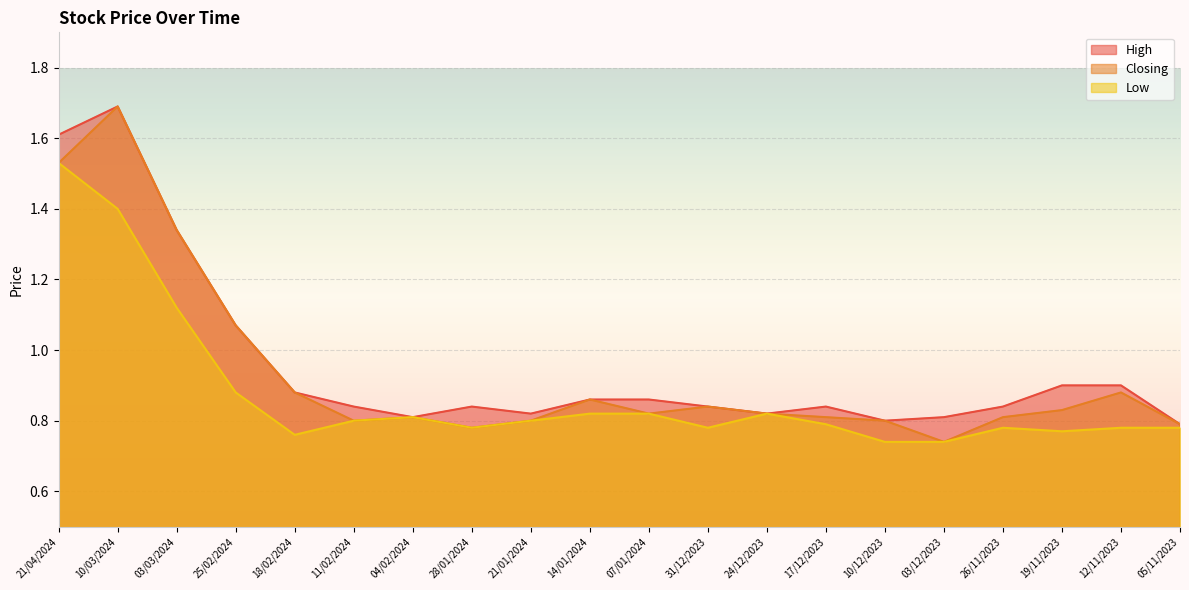

True or false: High and Closing cross at least once.

False